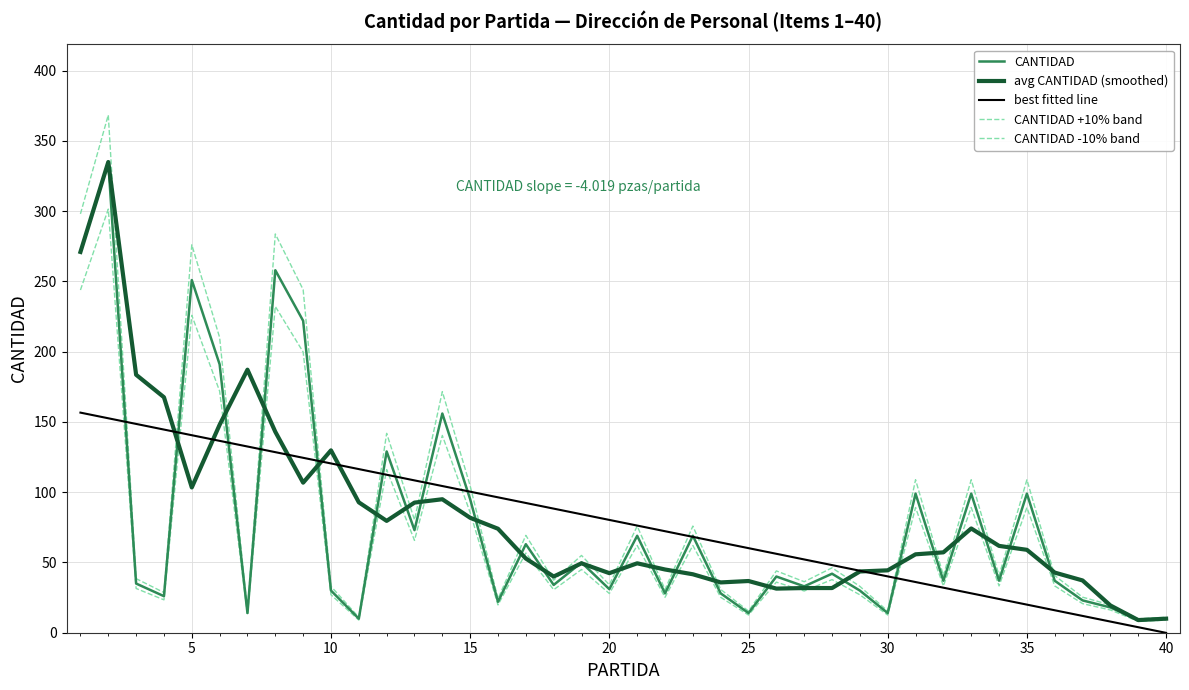

Does the chart have visible grid lines?

Yes